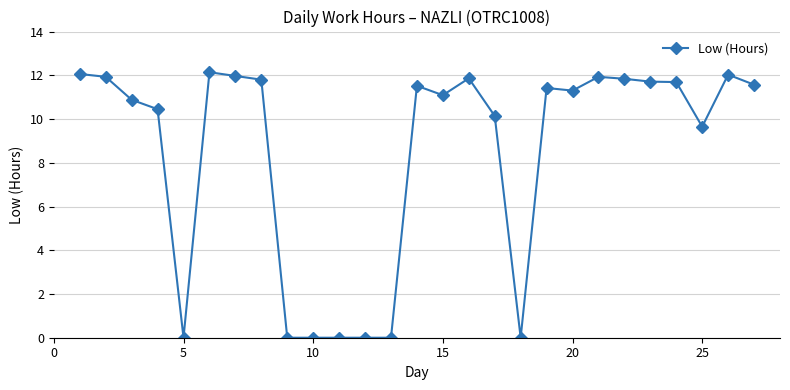

What is the maximum value shown in the chart?

12.1